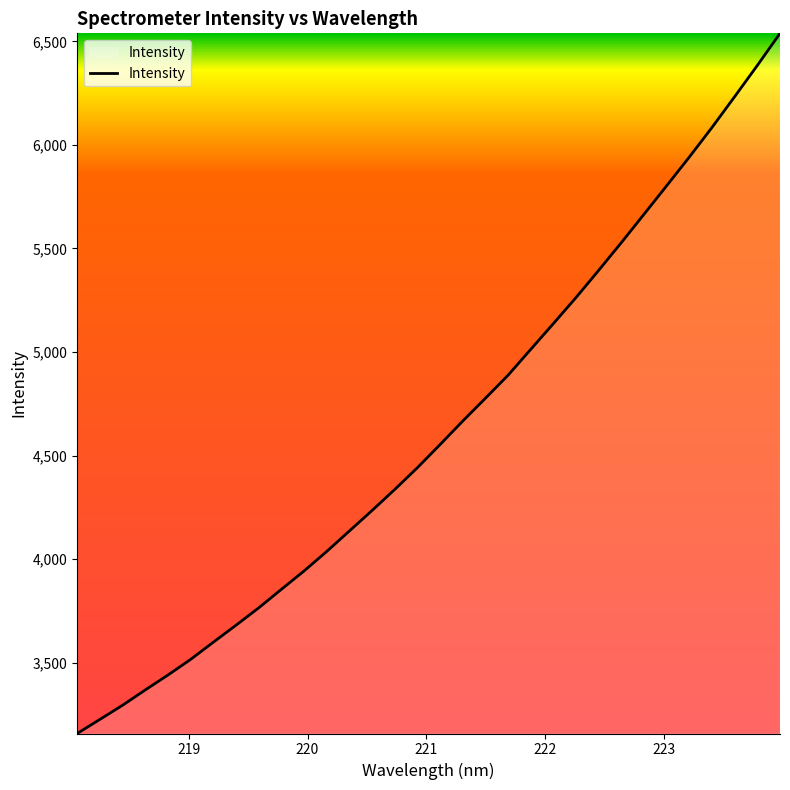

What is the minimum value shown in the chart?

3158.0